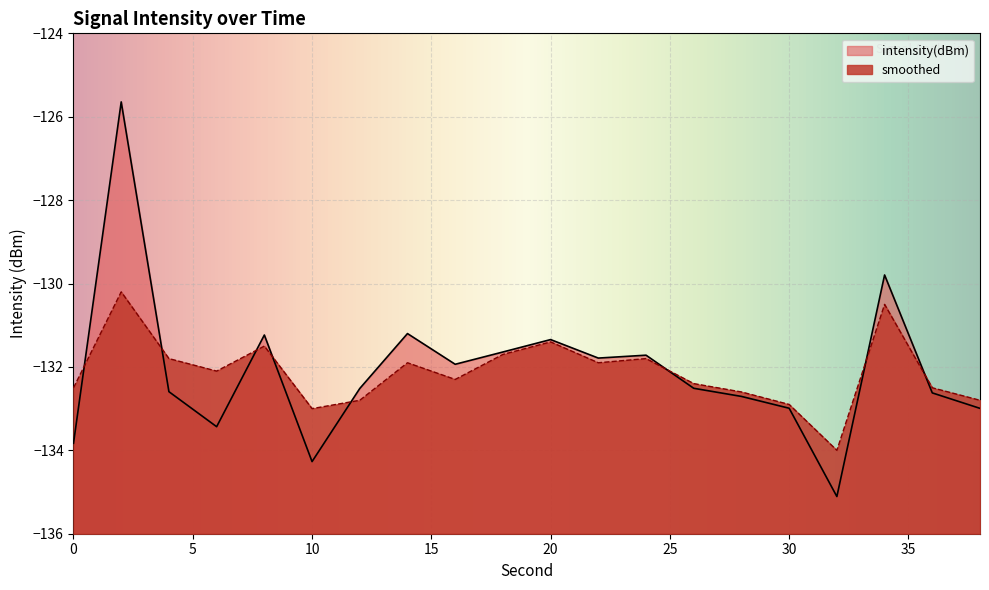

How many interior local valleys does the intensity(dBm) series have?

5